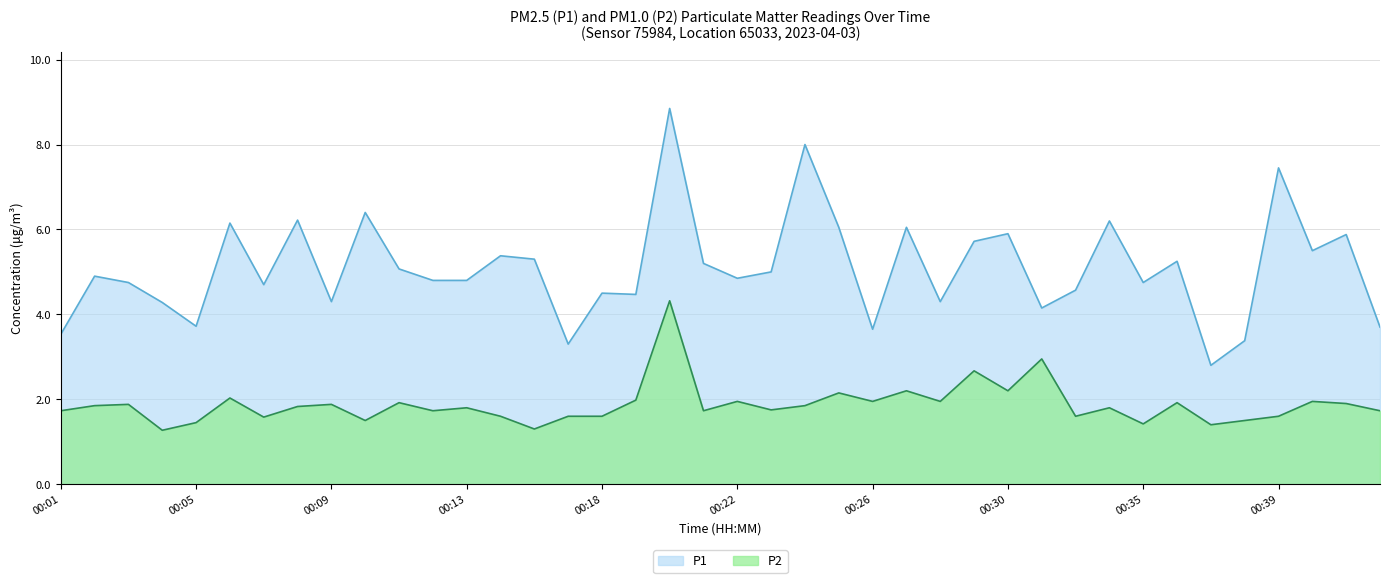

How many lines are shown in the chart?

2